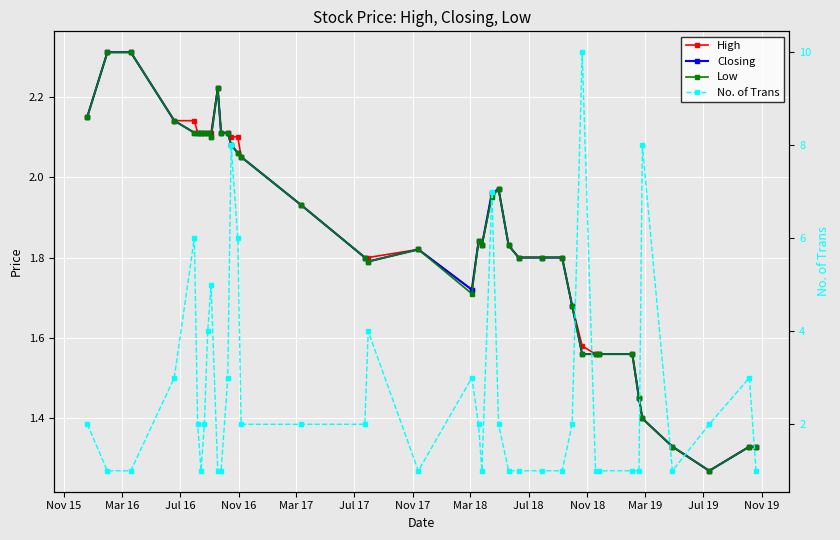

Does the chart display data point markers on the line(s)?

Yes